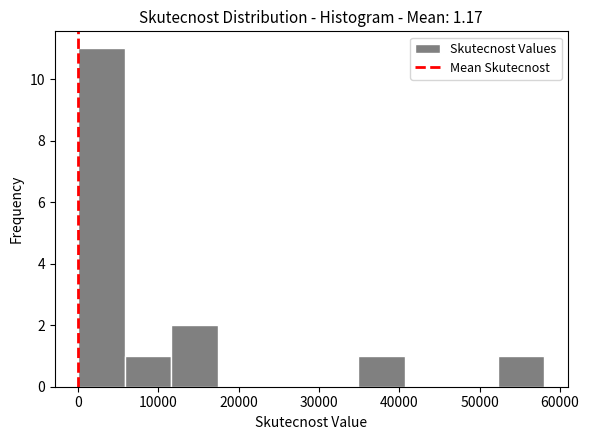

Reading left to right, list every bar in this chart as the range it spans on the x-axis followed by its height. Neither the bar edges nor the heights are printed on the chart, so give them approximately, as read against the axes.

0 to 6000: 11
6000 to 12000: 1
12000 to 17000: 2
17000 to 23000: 0
23000 to 29000: 0
29000 to 35000: 0
35000 to 41000: 1
41000 to 46000: 0
46000 to 52000: 0
52000 to 58000: 1